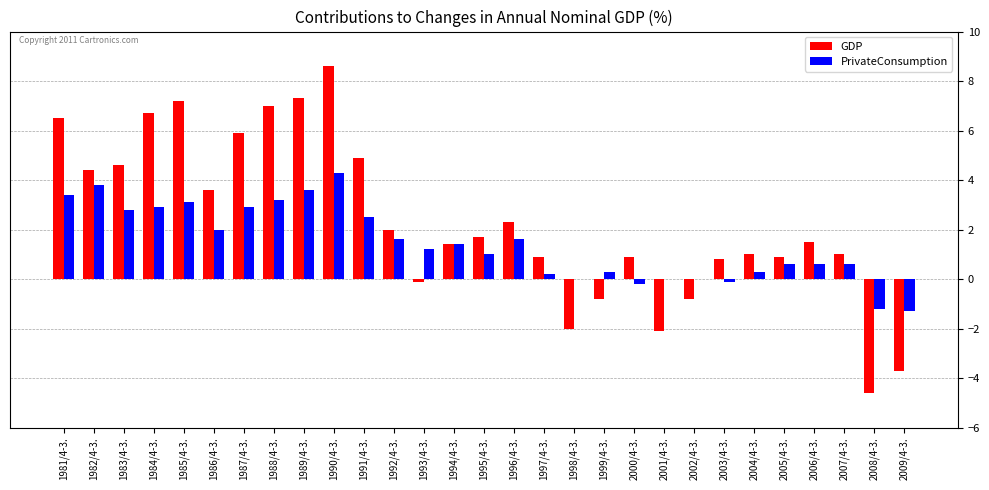

Are the bars horizontal?

No